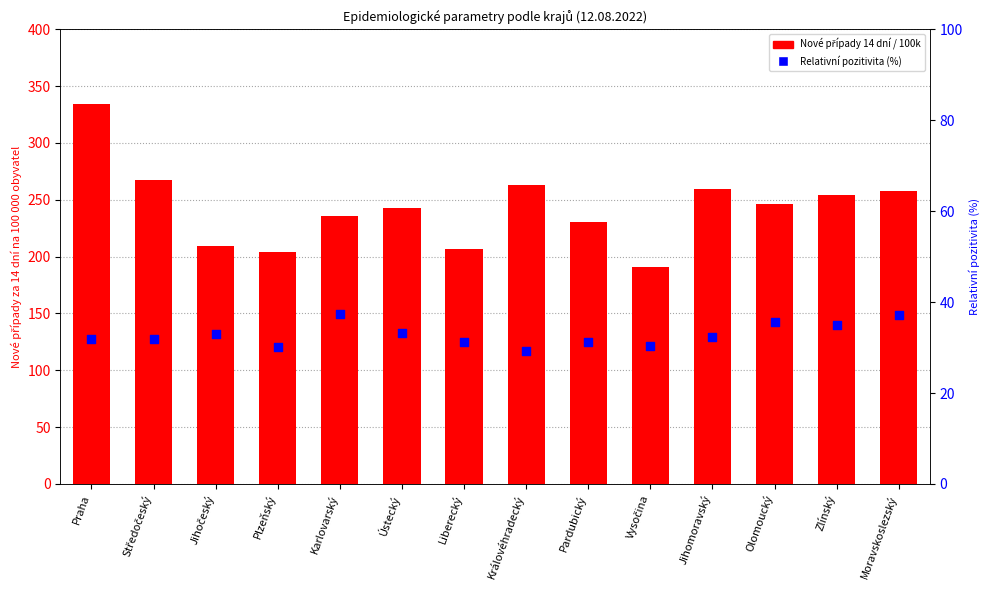

Which series reaches the maximum Y coordinate?

Nové případy 14 dní / 100k